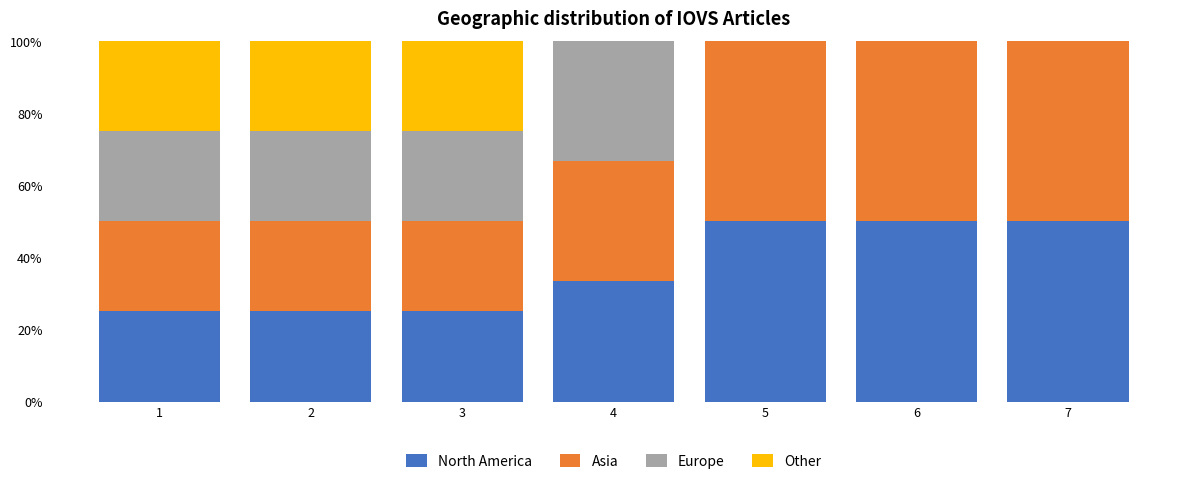

Reading left to right, list the values for the North America series.

1=25.0	2=25.0	3=25.0	4=33.3	5=50.0	6=50.0	7=50.0